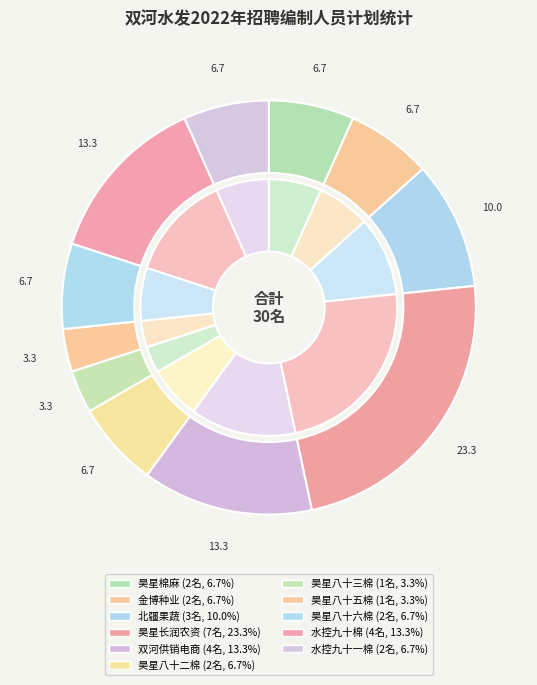

Rank the categories by value from lowest to highest.

新疆昊星八十三棉业有限公司, 新疆昊星八十五棉业有限公司, 新疆昊星棉麻有限公司, 新疆金博种业有限责任公司, 新疆昊星八十二棉业有限公司, 新疆昊星八十六棉业有限公司, 新疆双河水控九十一棉业有限公司, 新疆北疆果蔬产业发展有限责任公司, 新疆双河供销电子商务有限公司, 新疆双河水控九十棉业有限公司, 新疆昊星长润农资有限公司